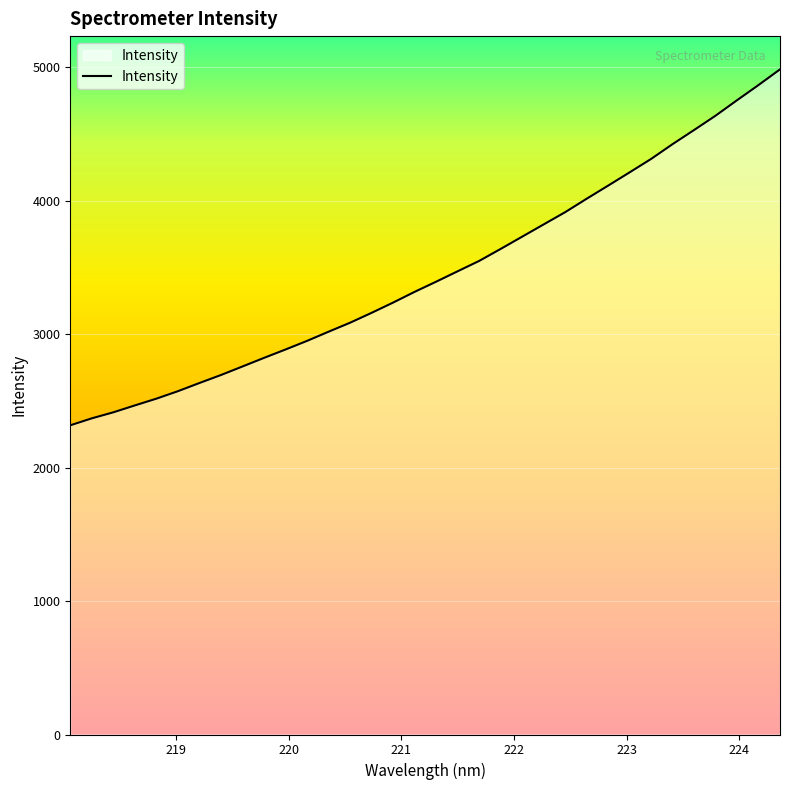

What is the difference between the maximum and minimum values?

2666.2